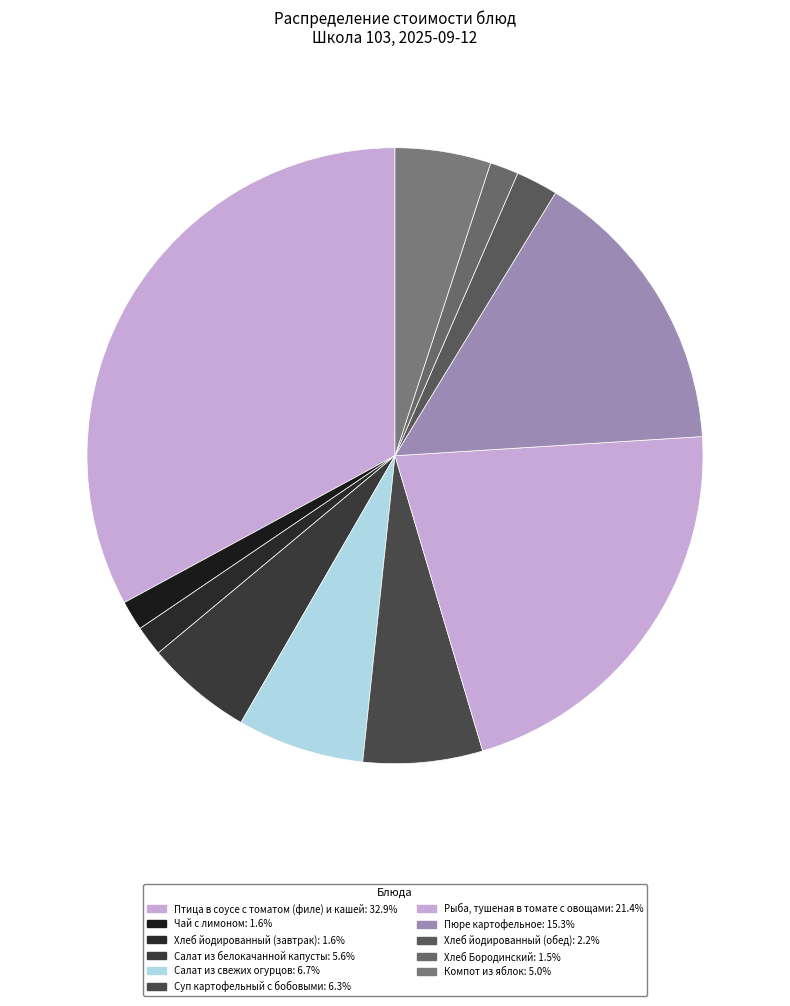

Count the number of slices in the pie.

11